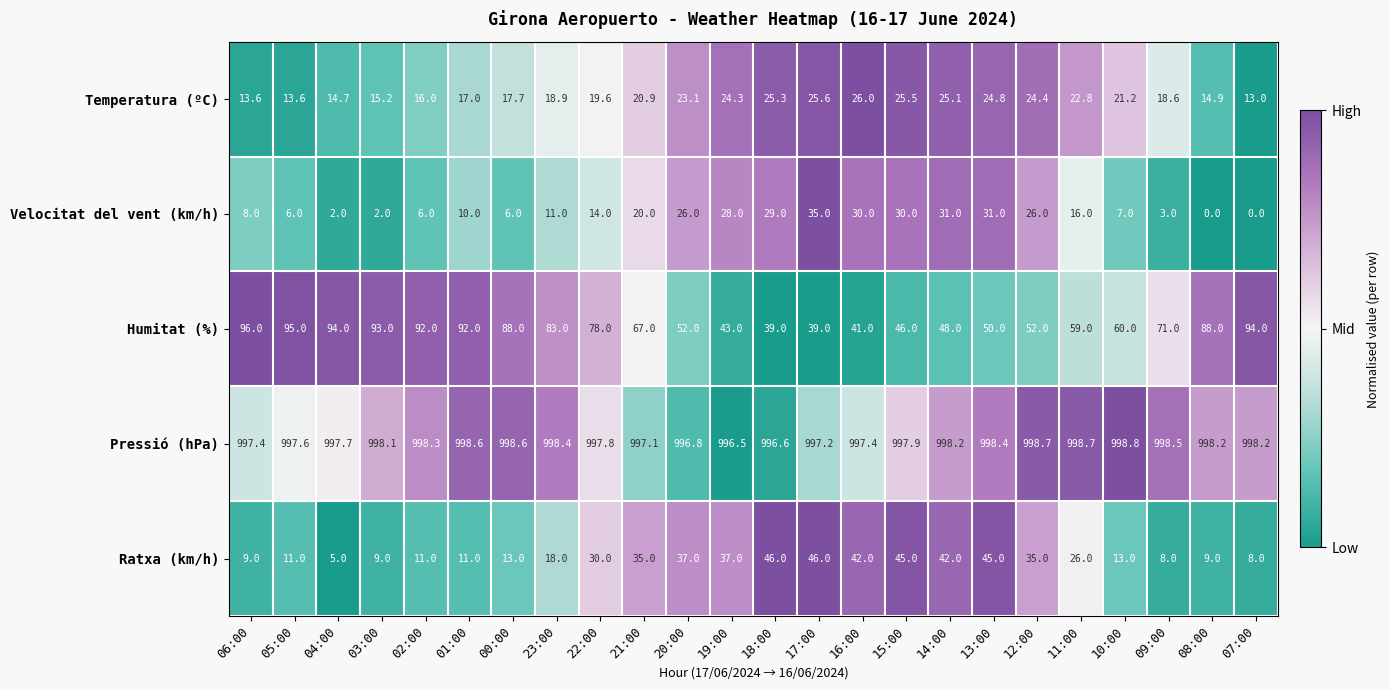

At which category is the sum across all series the highest?

13:00